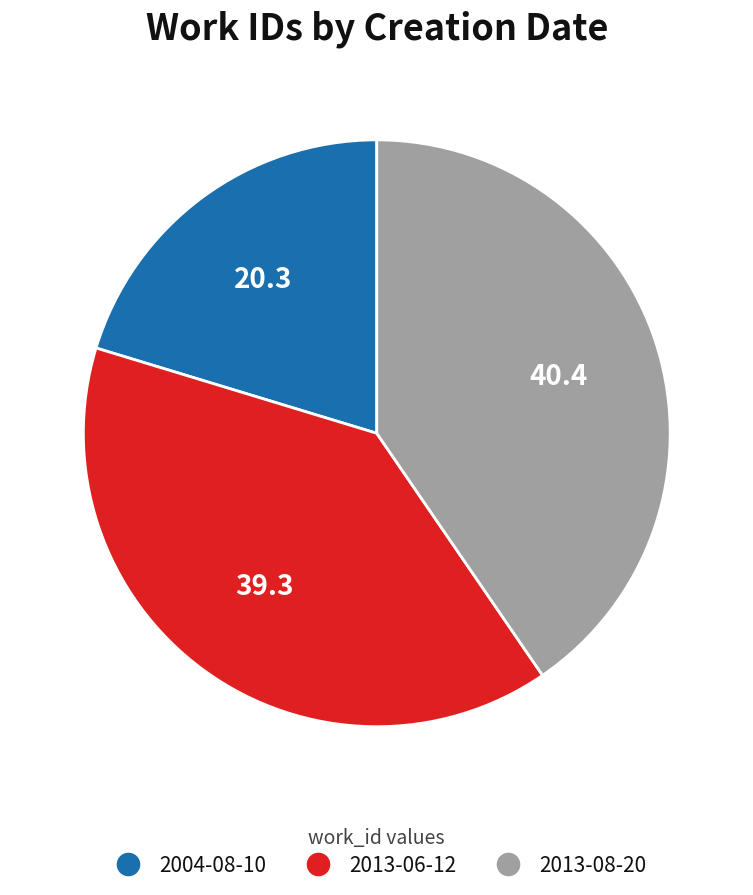

Rank the categories by value from lowest to highest.

2004-08-10, 2013-06-12, 2013-08-20